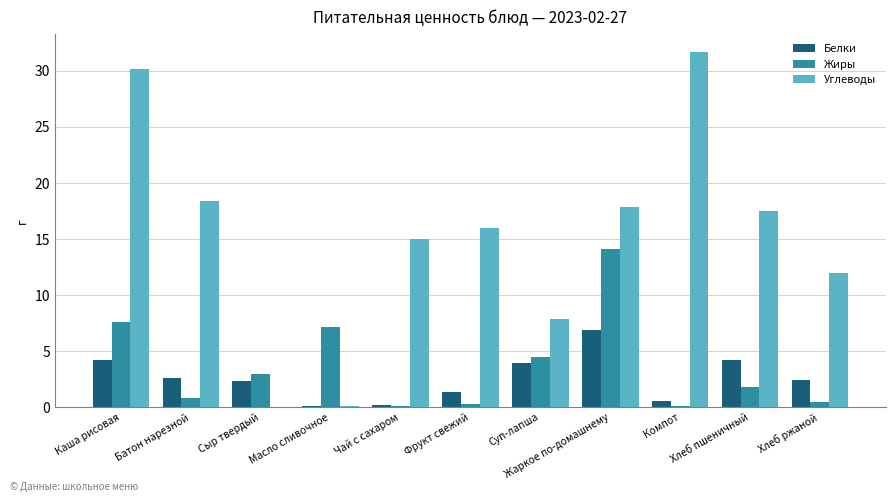

What are all the series names shown in the legend?

Белки, Жиры, Углеводы